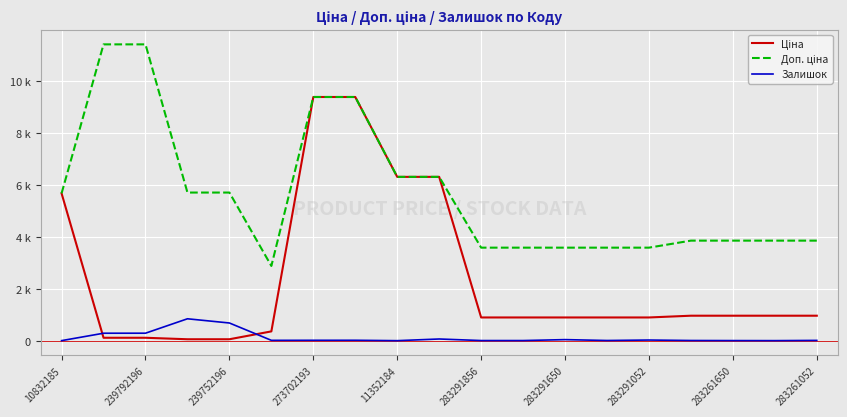

True or false: Залишок and Доп. ціна cross at least once.

False